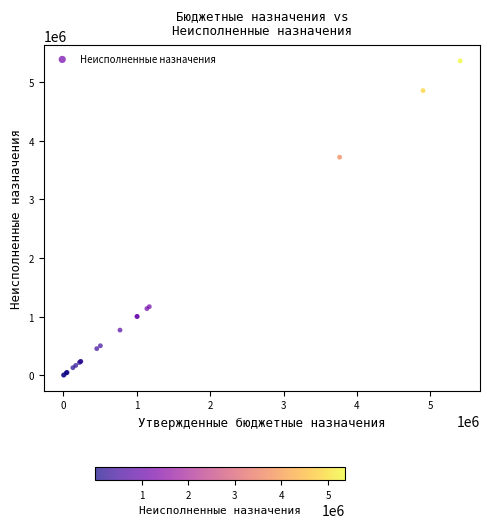

What Y value in the scatter plot is closest to 2682371?

3720082.9